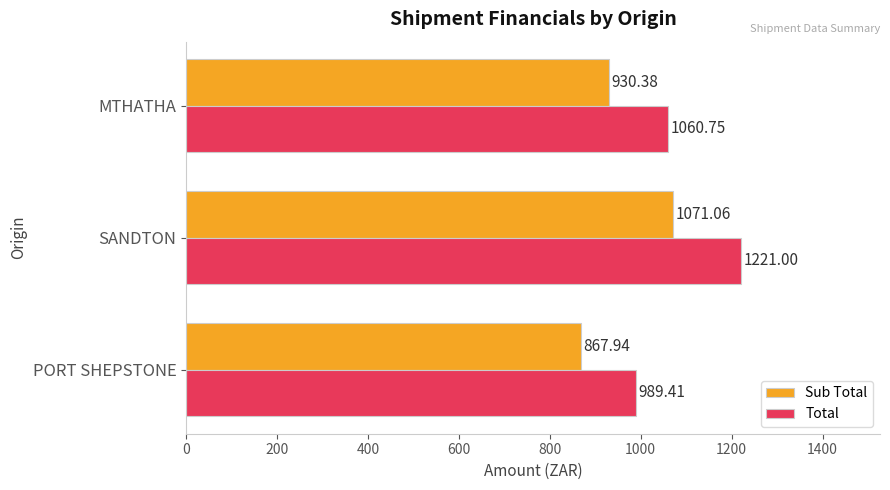

At which label does Total reach its peak?

SANDTON